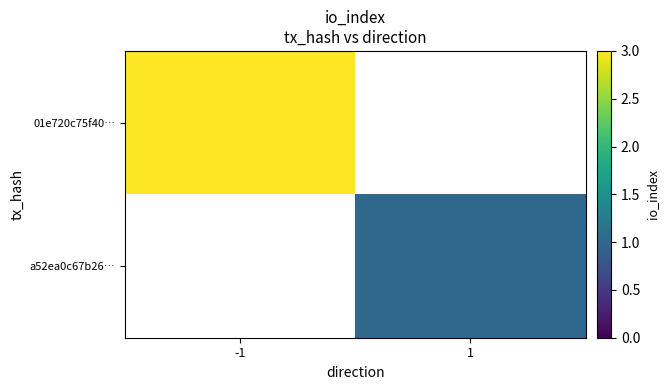

List the series in order of their peak value, highest first.

01e720c75f40…, a52ea0c67b26…